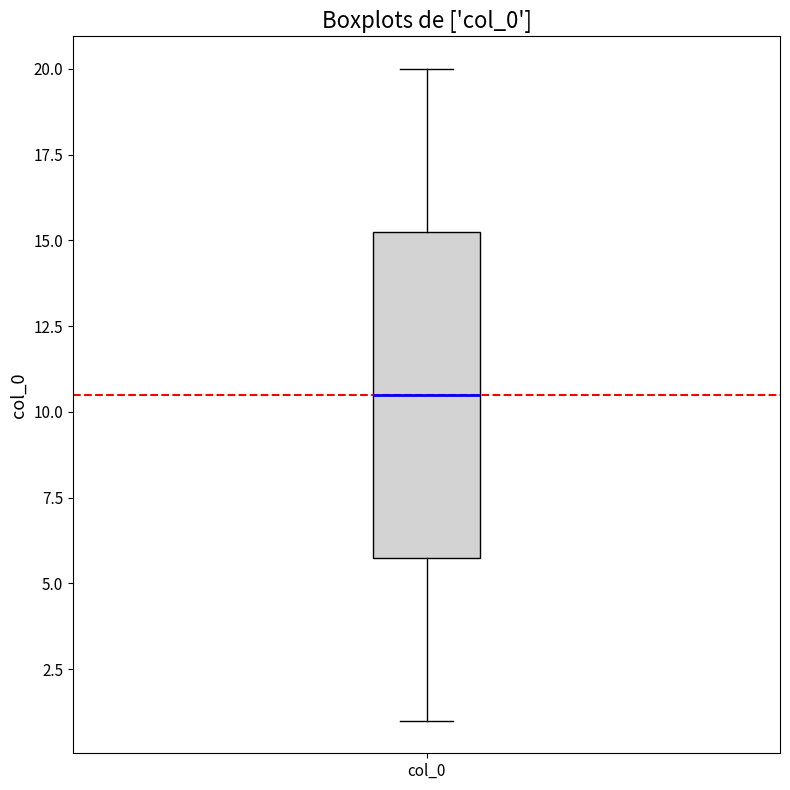

Transcribe this box plot: give where the median line is, the range the box spans, and where the two whiskers end, as read against the y-axis. The values are not printed on the chart, so give them approximately, as read against the axis.

median 10.5, box 6.0 to 15.5, whiskers 1.0 to 20.0